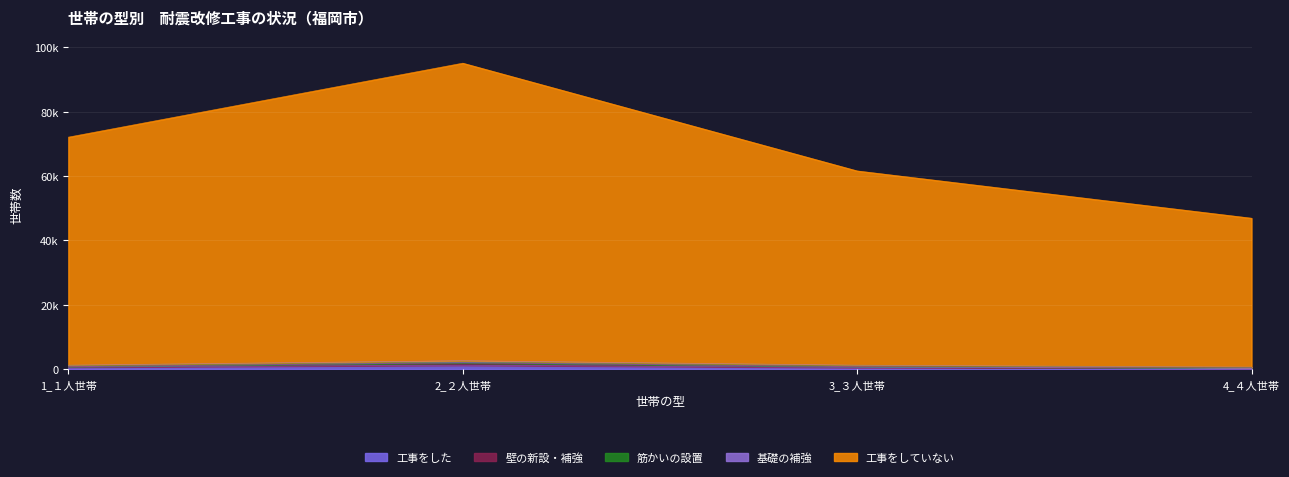

Does the chart display data point markers on the line(s)?

No